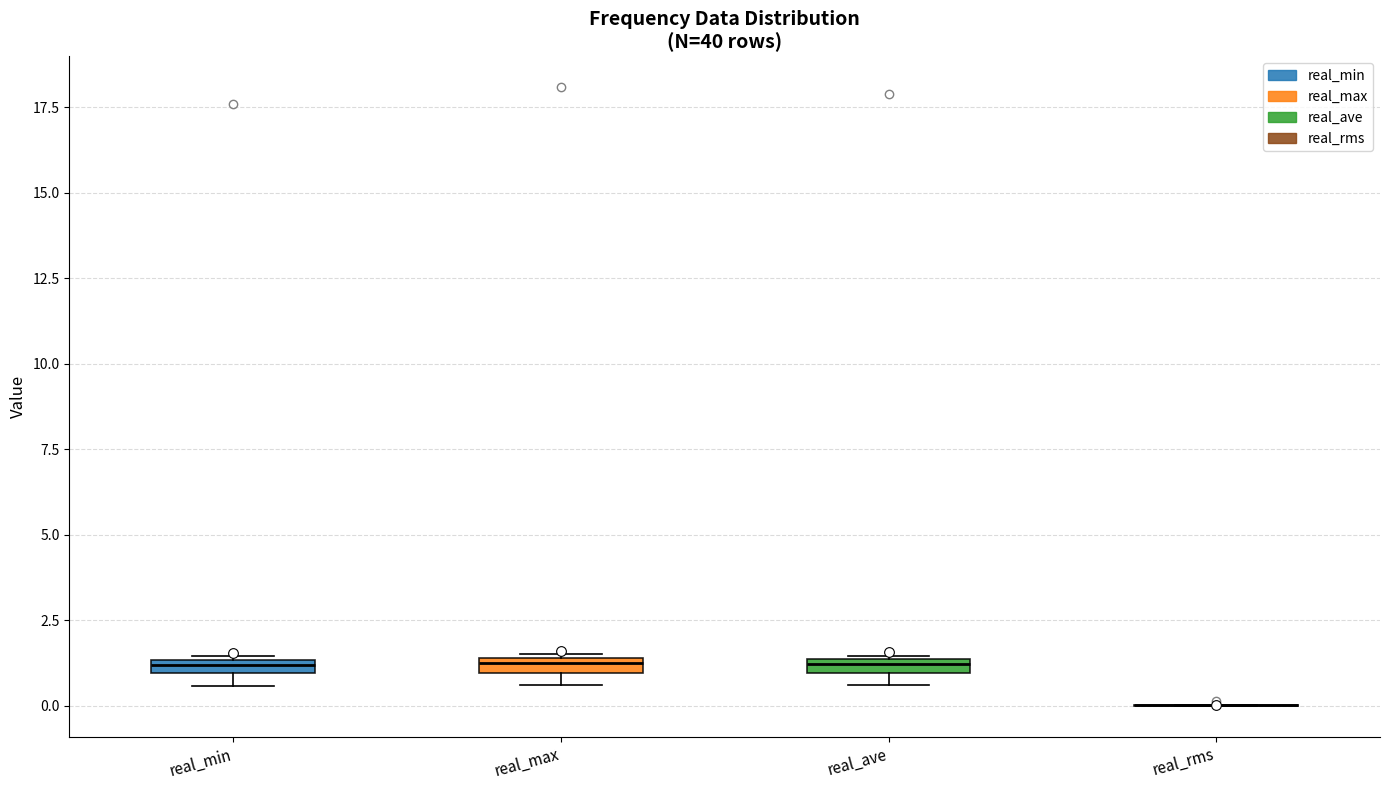

Where is the lower edge of the box for real_min on the y-axis? The values are not printed on the chart, so give them approximately, as read against the axis.

1.0